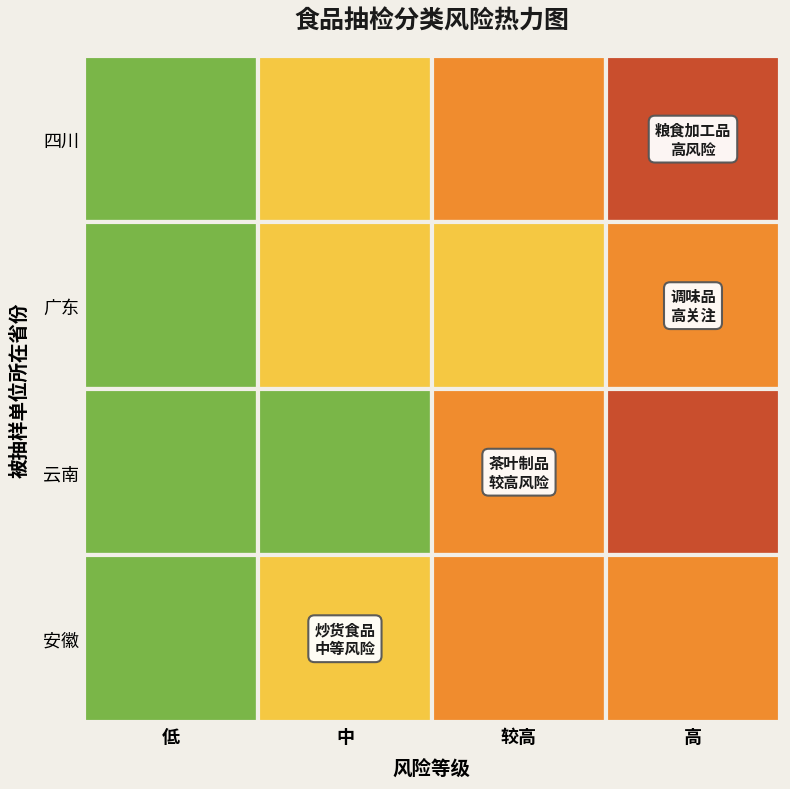

What is the lowest value of the 调味品 series?

1